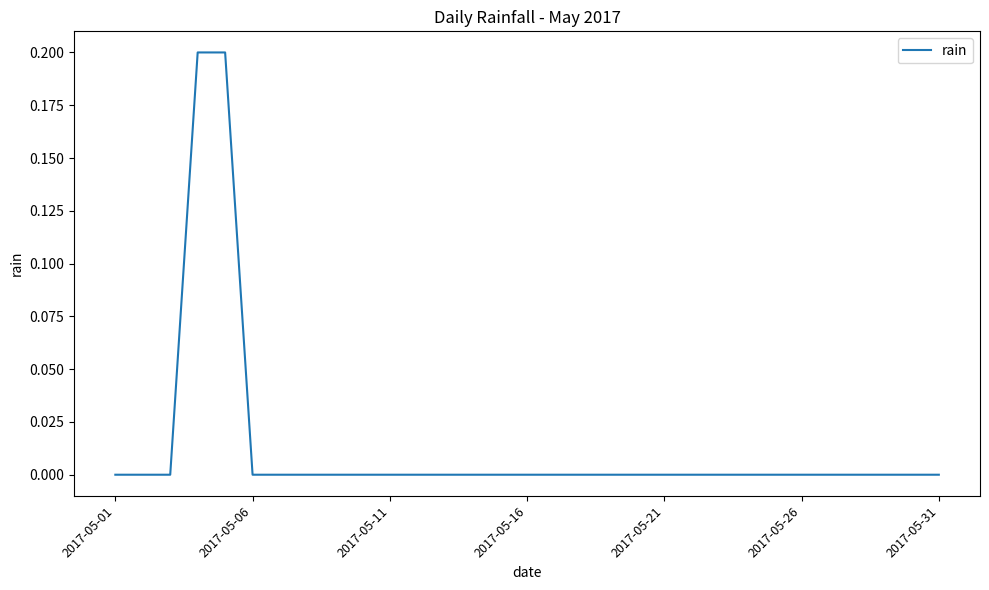

Where is the data nearest to the value 0?

2017-05-01